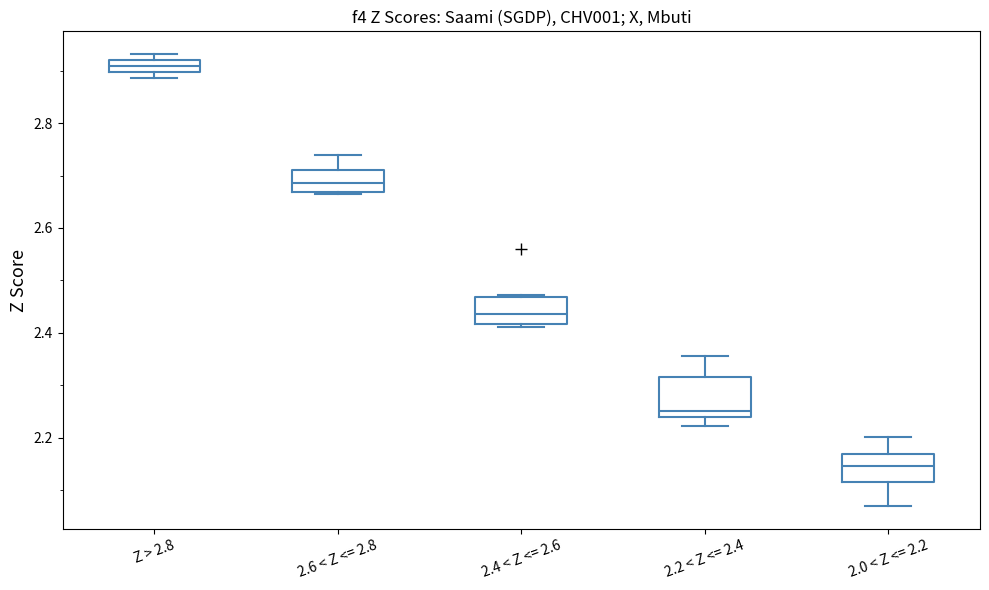

Which box's median line is the highest?

Z > 2.8